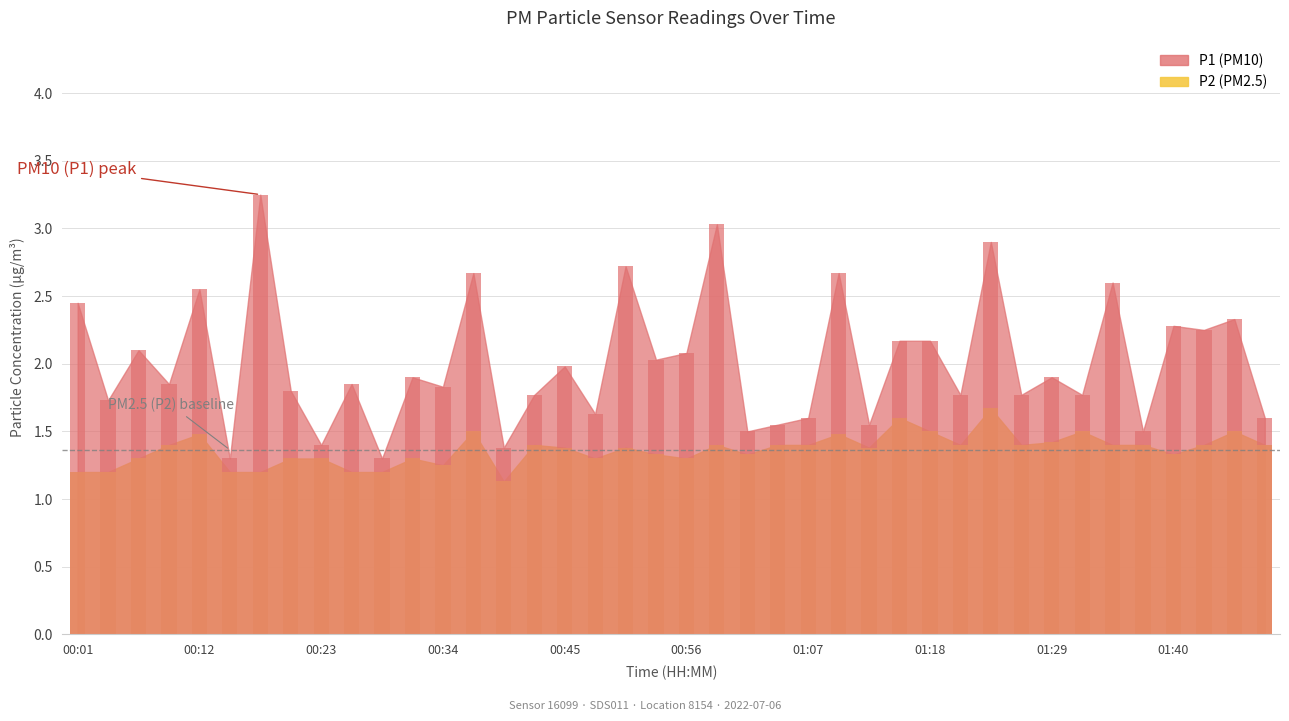

Are the bars horizontal?

No